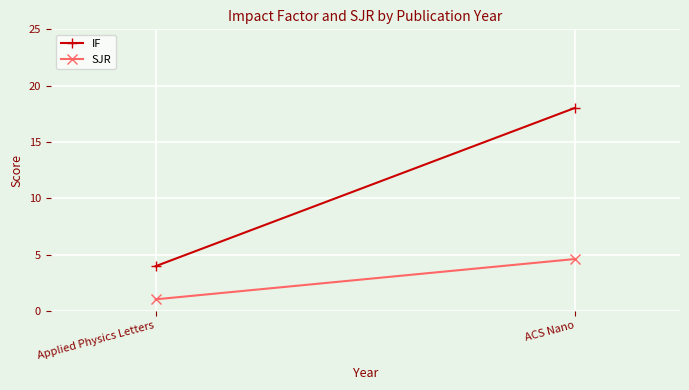

At which label does IF reach its peak?

ACS Nano